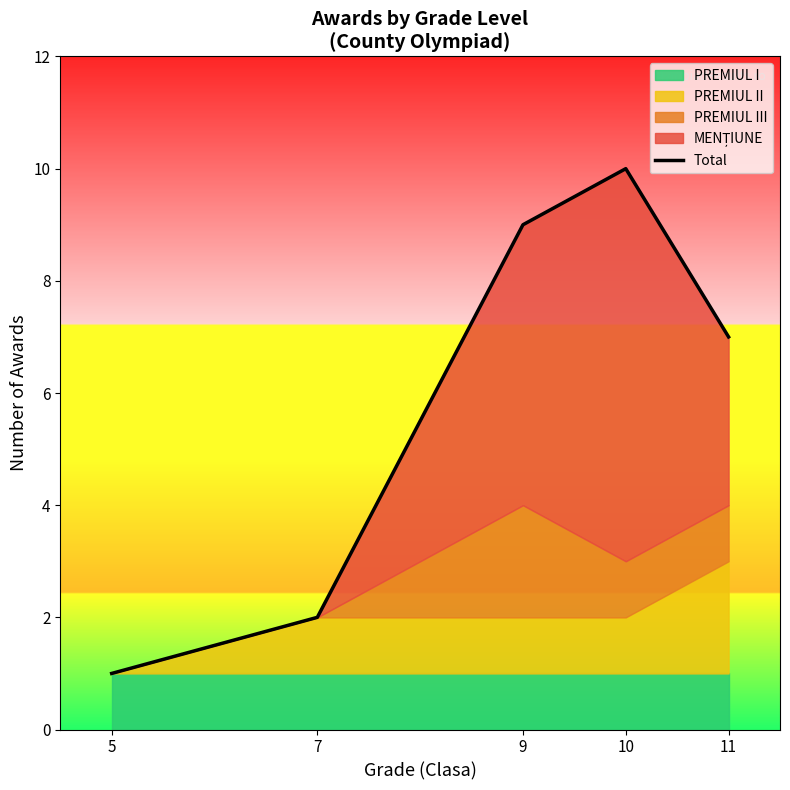

How many values are between 2 and 9?

3